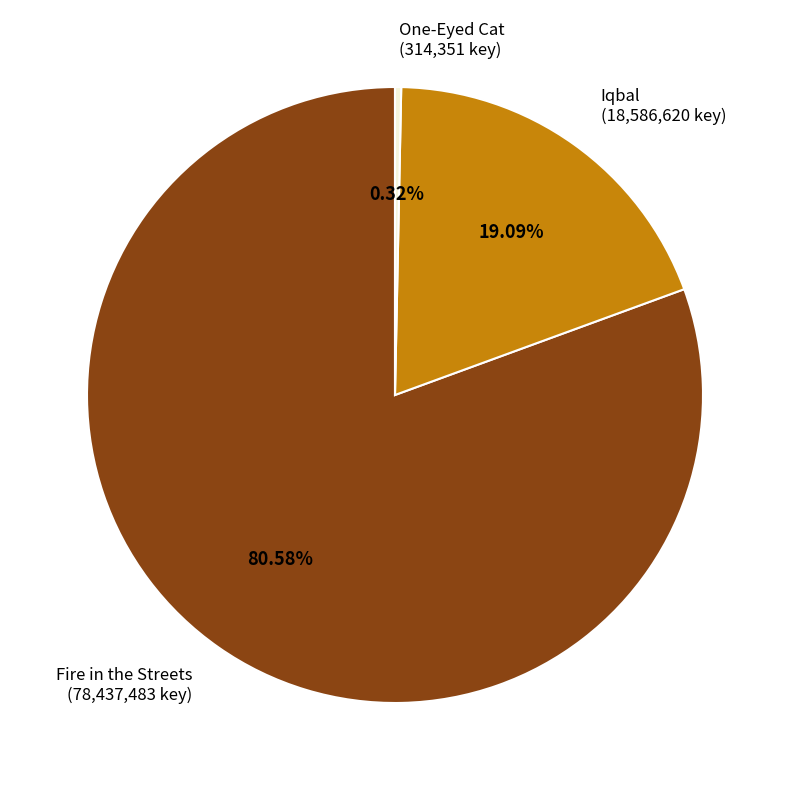

How many segments does this pie chart have?

3